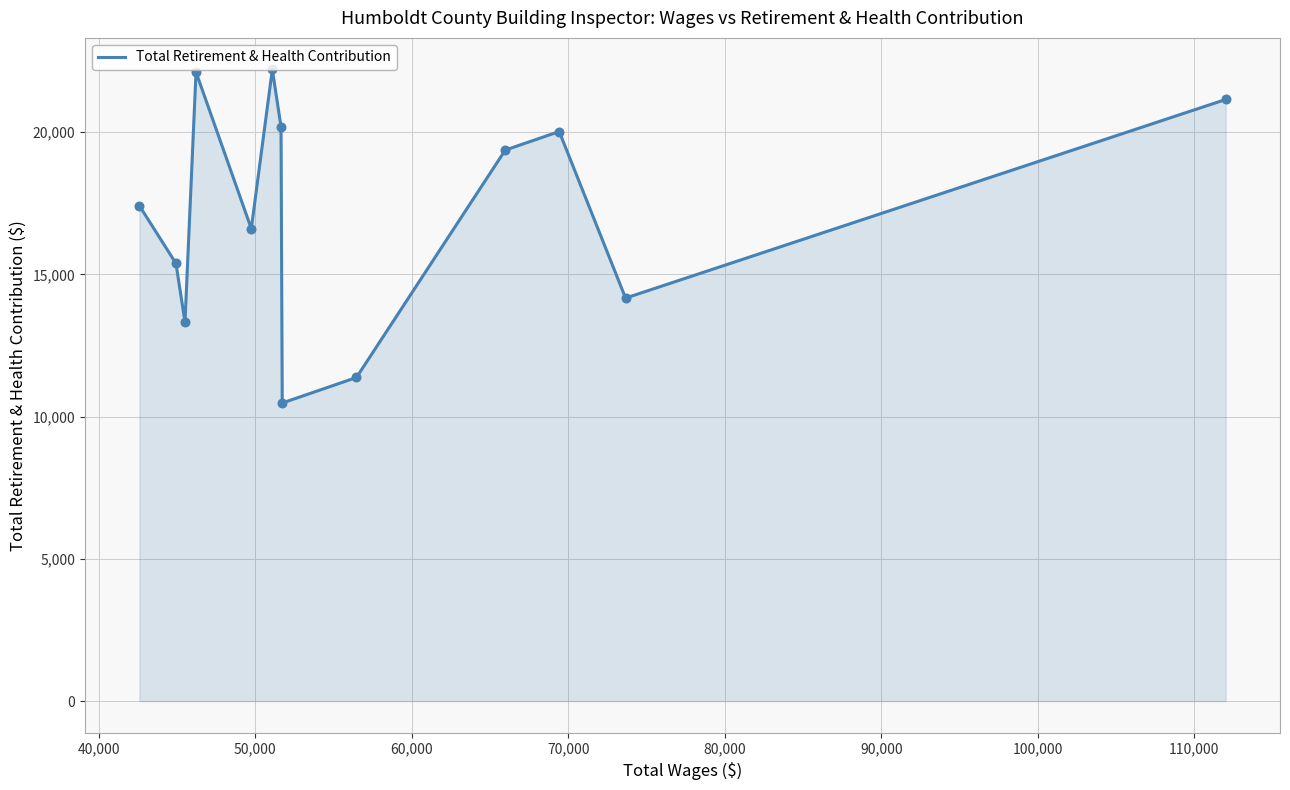

What is the greatest value displayed?

22202